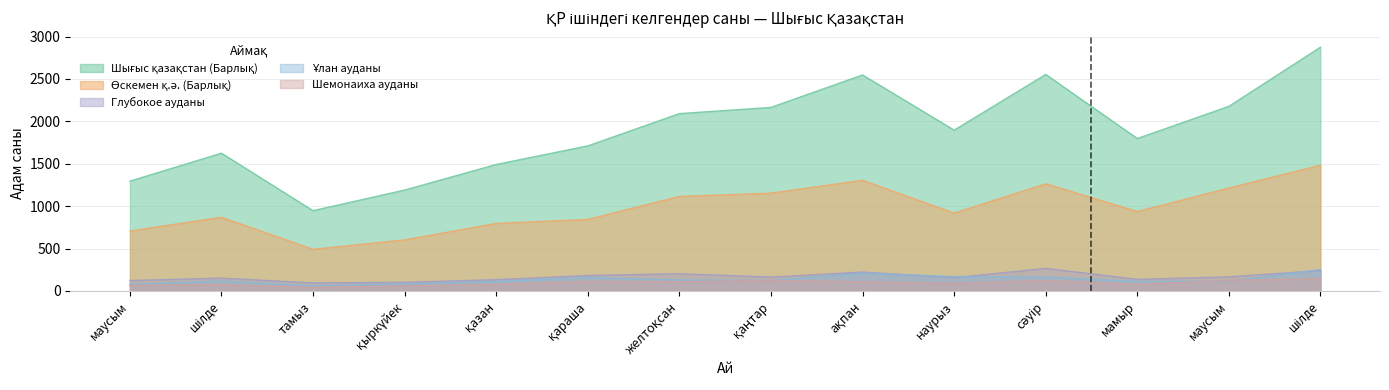

Is it true that Глубокое ауданы equals 123 at маусым?

True